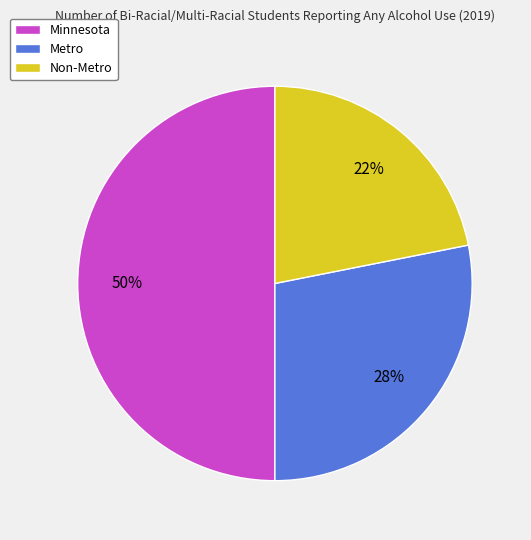

True or false: Metro accounts for 28% of the total.

True